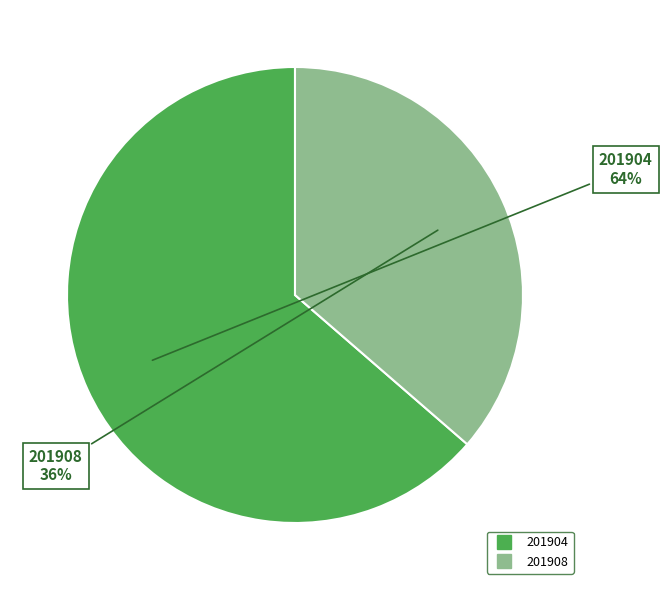

To the nearest percent, what is the combined percentage of 201904 and 201908?

100%